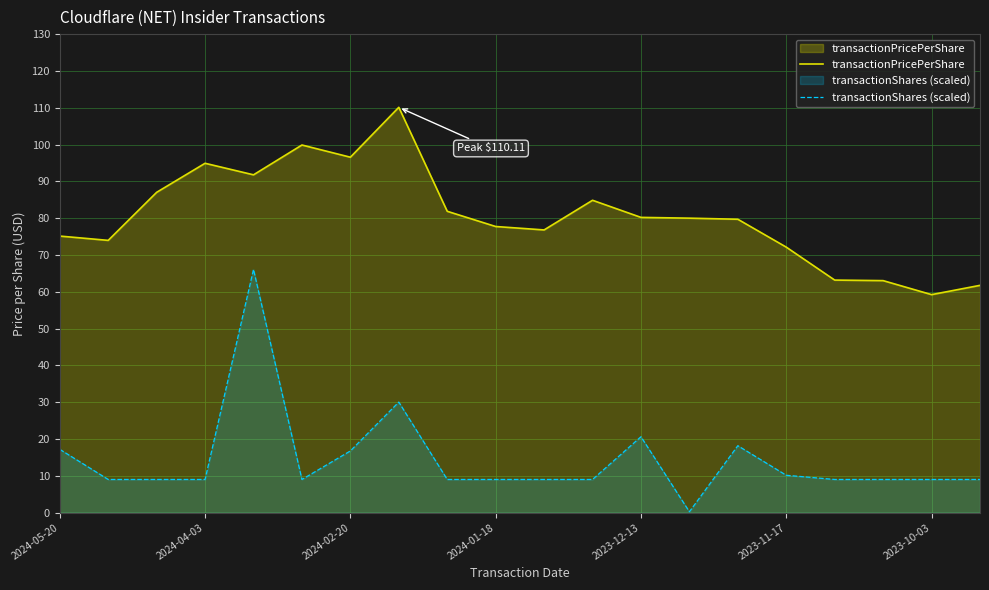

What are all the series names shown in the legend?

transactionPricePerShare, transactionShares (scaled)